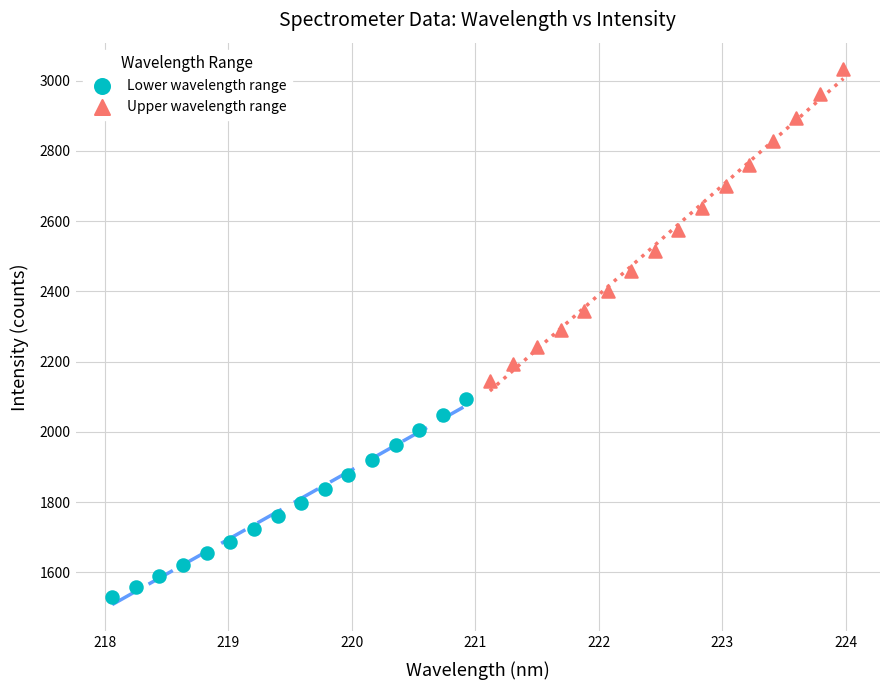

Which series has the widest spread of Y values?

Upper wavelength range